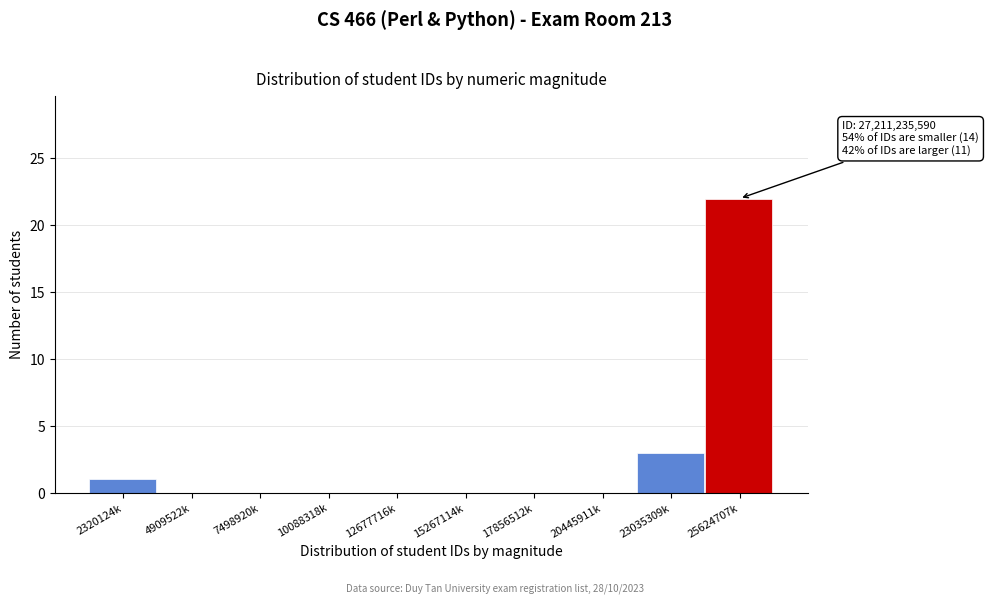

Reading left to right, what are all the values shown in this chart?

2320124k=1	4909522k=0	7498920k=0	10088318k=0	12677716k=0	15267114k=0	17856512k=0	20445911k=0	23035309k=3	25624707k=22